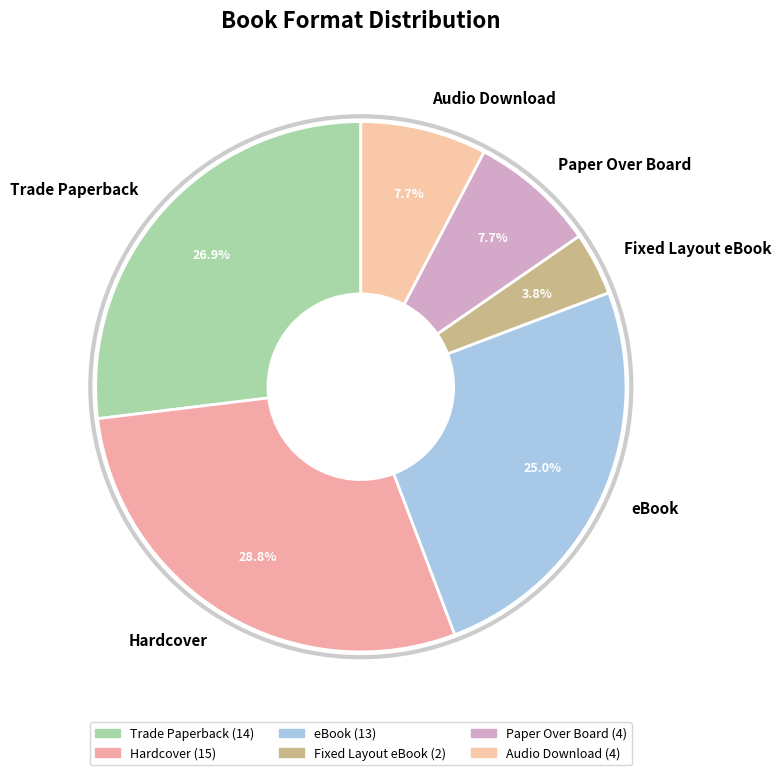

Is there a majority slice in this chart?

No